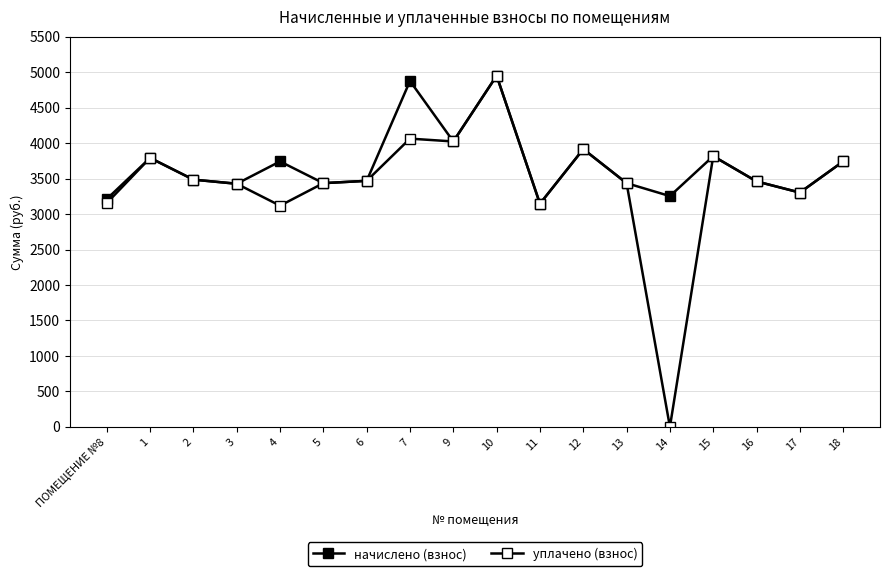

What is the sum of all уплачено (взнос) values?

61749.8